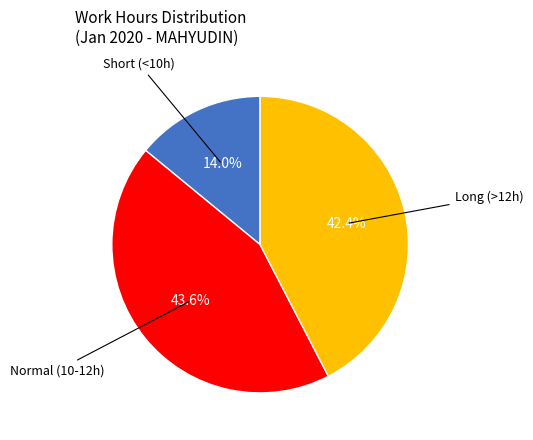

Is there a majority slice in this chart?

No